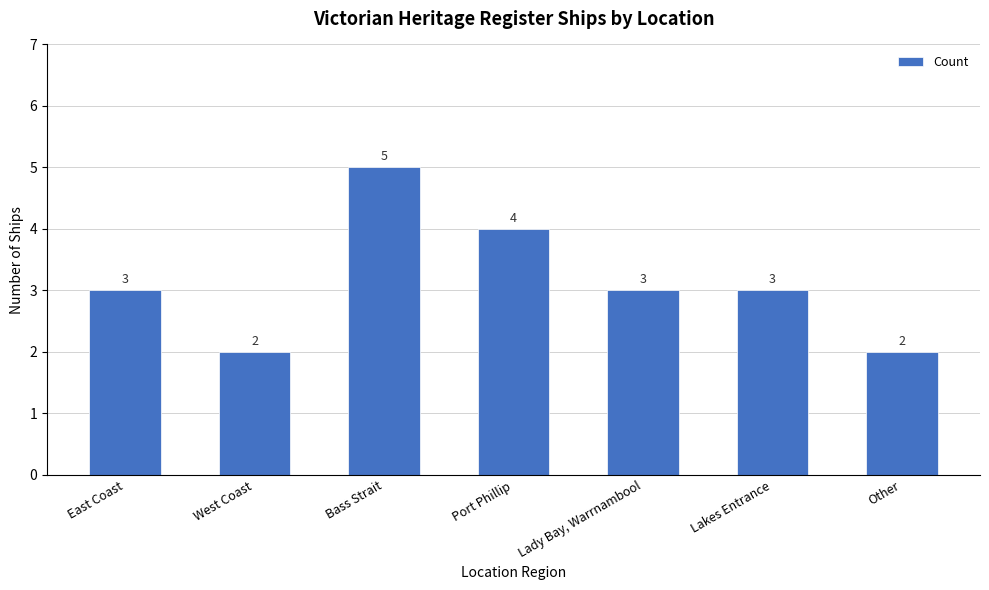

At which category does the chart reach its peak across all series?

Bass Strait